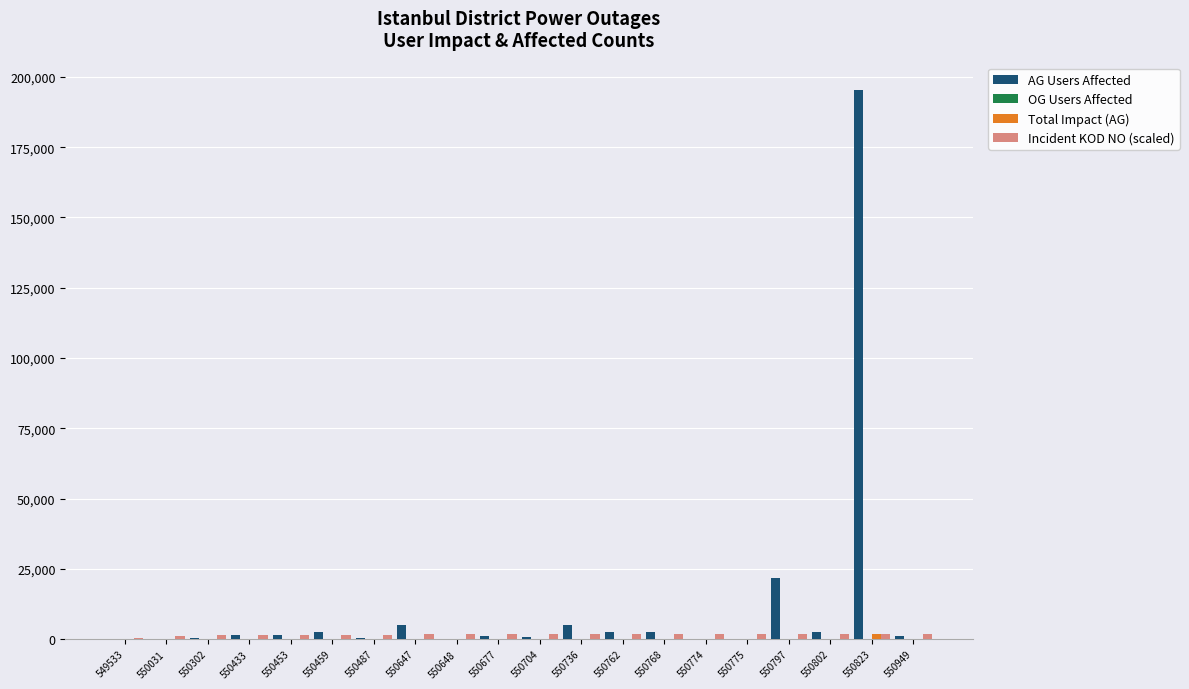

At which category does the chart reach its peak across all series?

550823